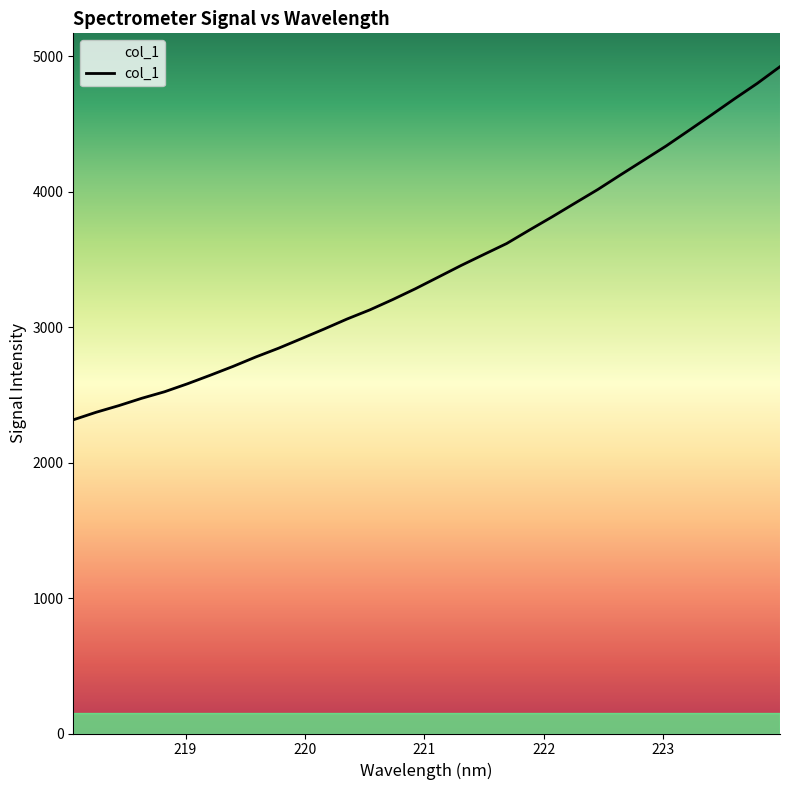

What is the maximum value shown in the chart?

4924.6